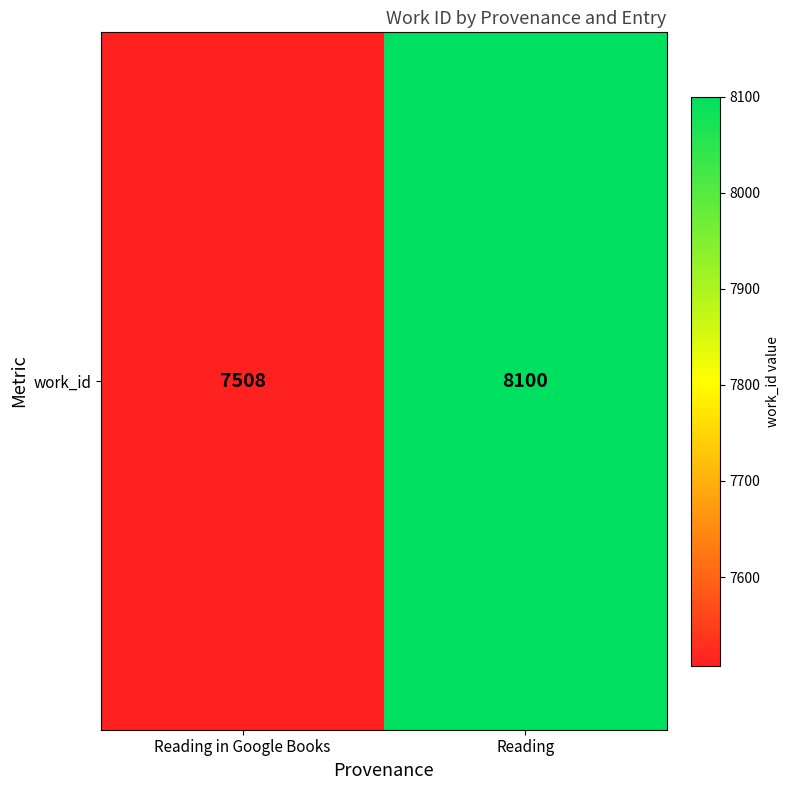

Where is the data nearest to the value 7804?

Reading in Google Books